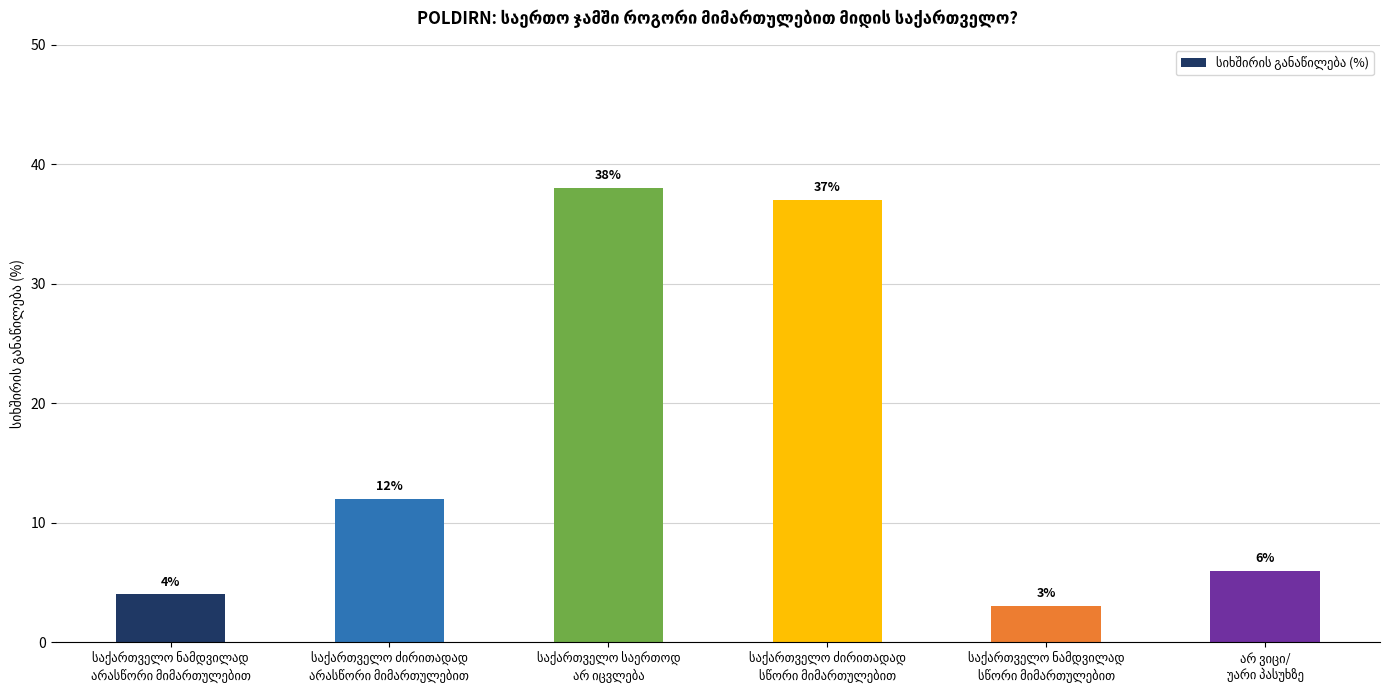

What is the value of the 4th bar from the left?

37